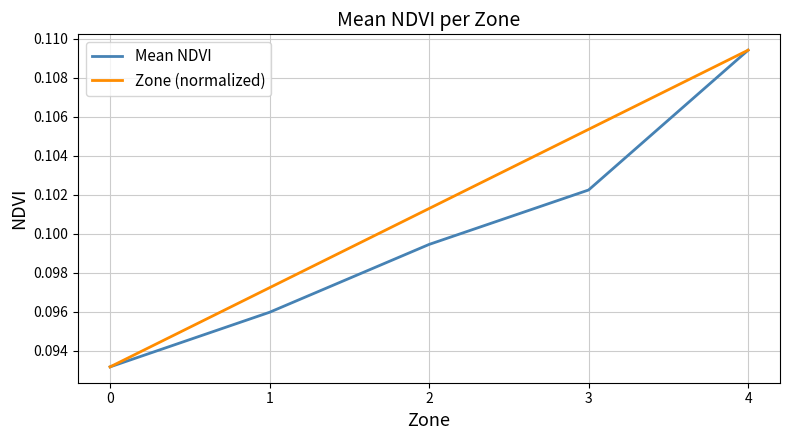

Which category has the highest value in the Zone (normalized) series?

4